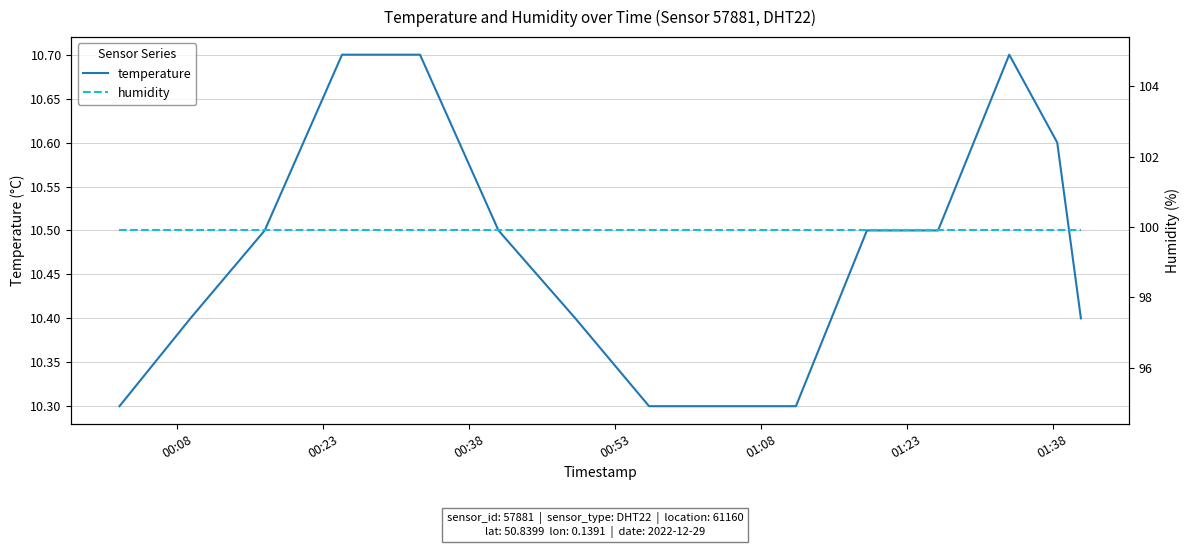

True or false: humidity and temperature cross at least once.

False